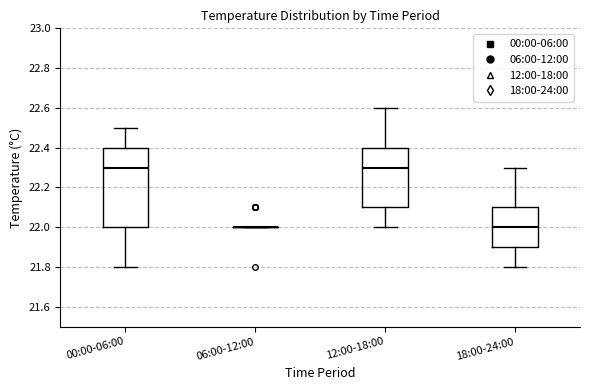

Where is the upper edge of the box for 00:00-06:00 on the y-axis? The values are not printed on the chart, so give them approximately, as read against the axis.

22.4